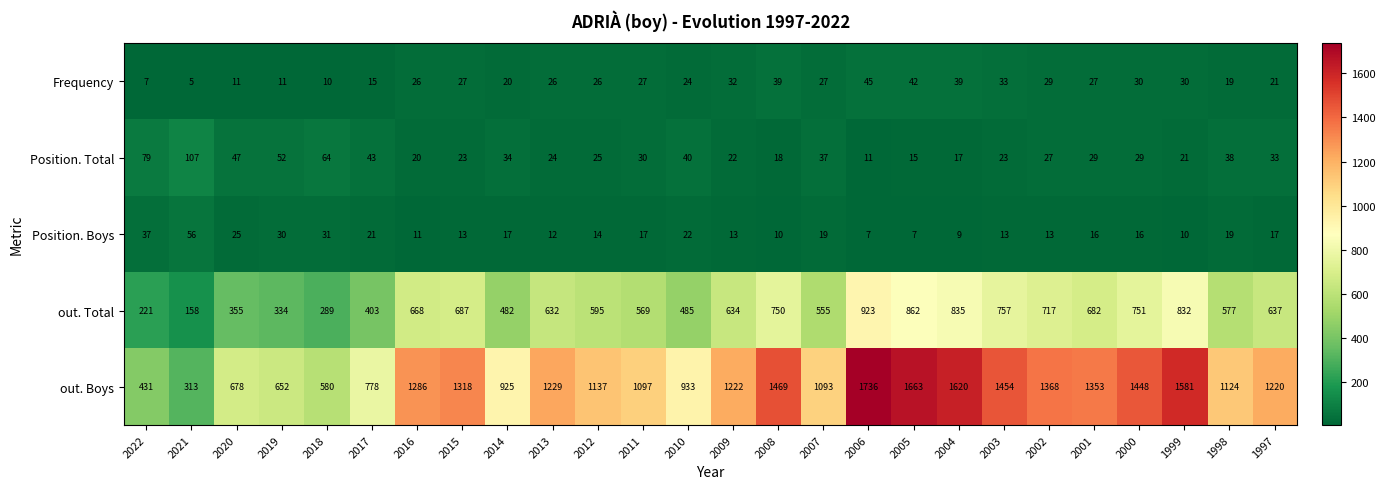

Which label corresponds to the smallest value in the chart?

2021